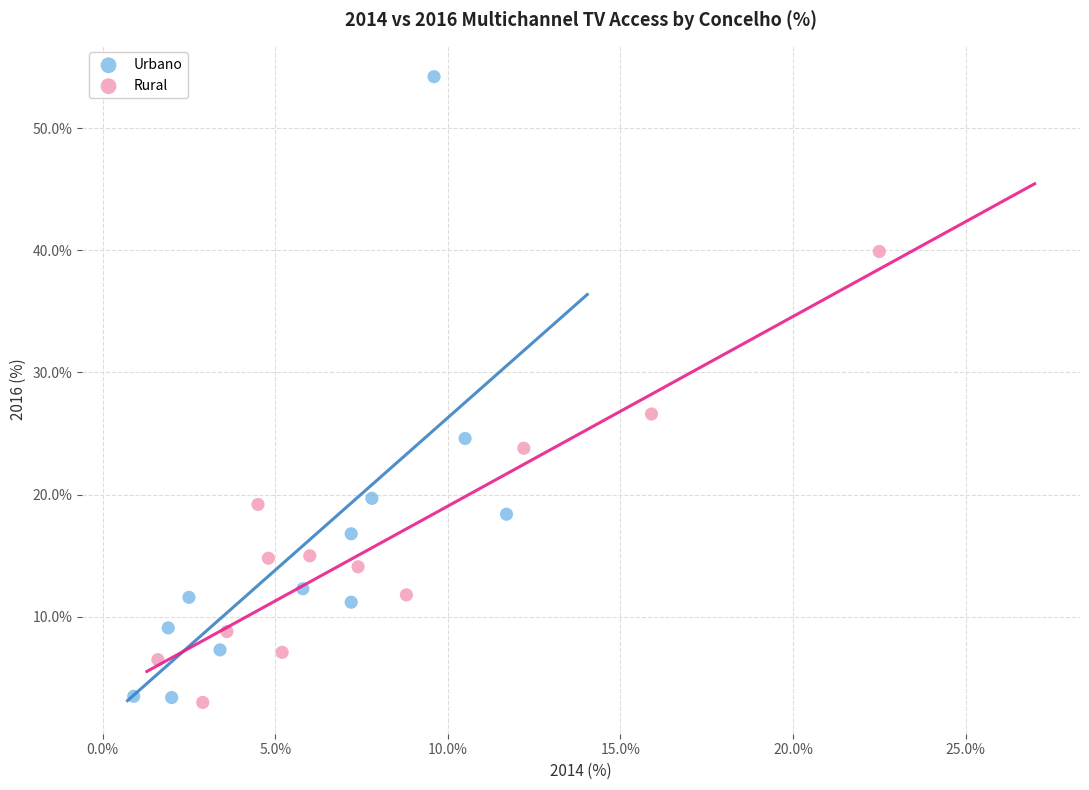

Which series contains the highest Y value?

Urbano